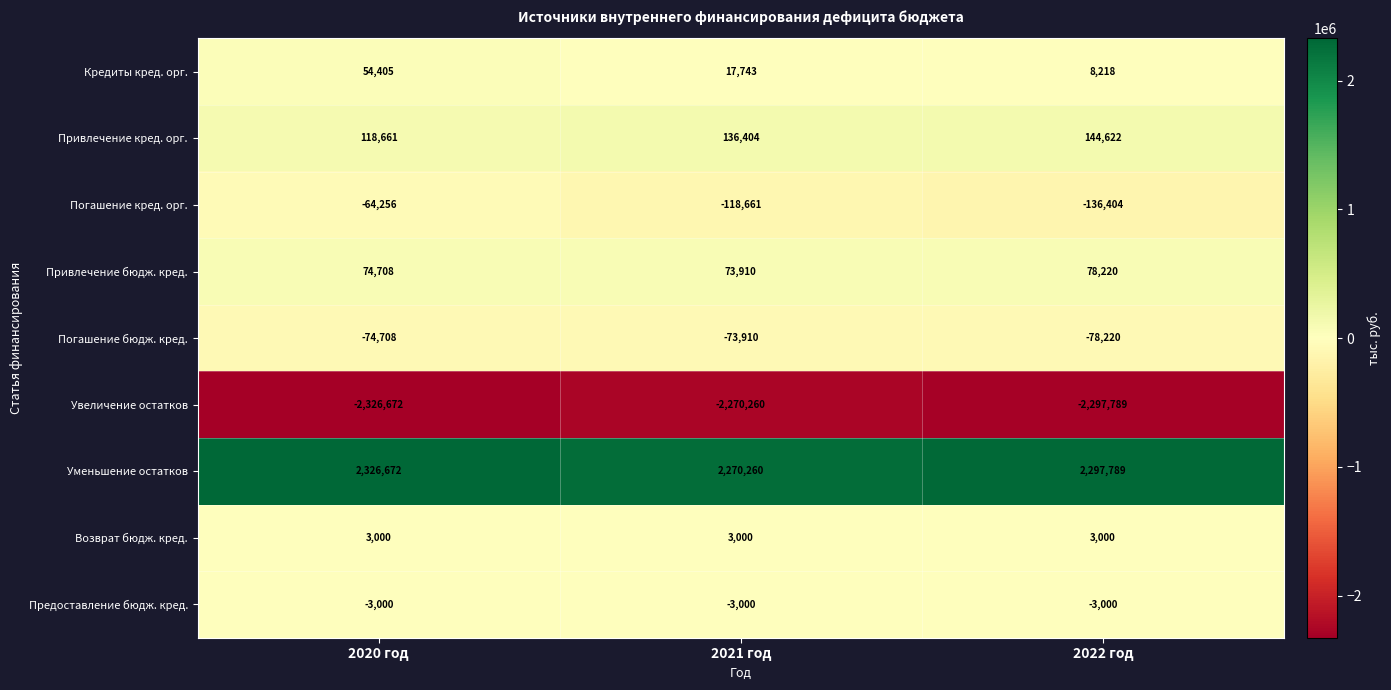

At how many categories does at least one series exceed 1247070?

3